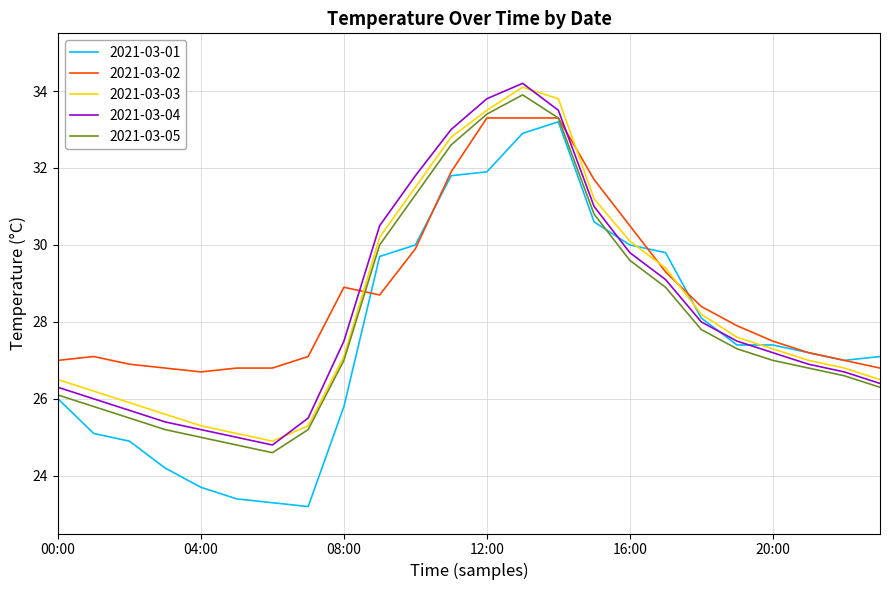

What is the lowest value of the 2021-03-02 series?

26.7